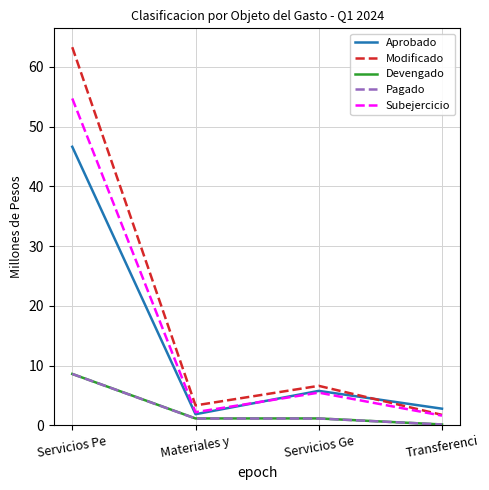

Which series ends up on top after the final intersection of Aprobado and Modificado?

Aprobado